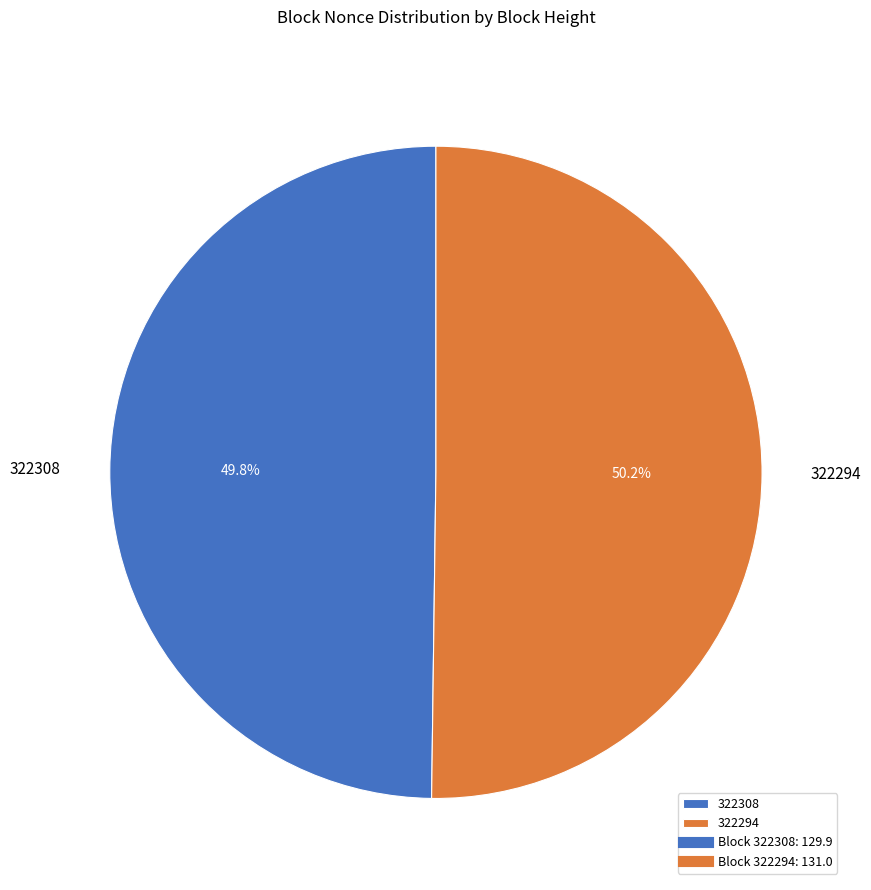

Is it true that 322308 is 1% of the pie?

False